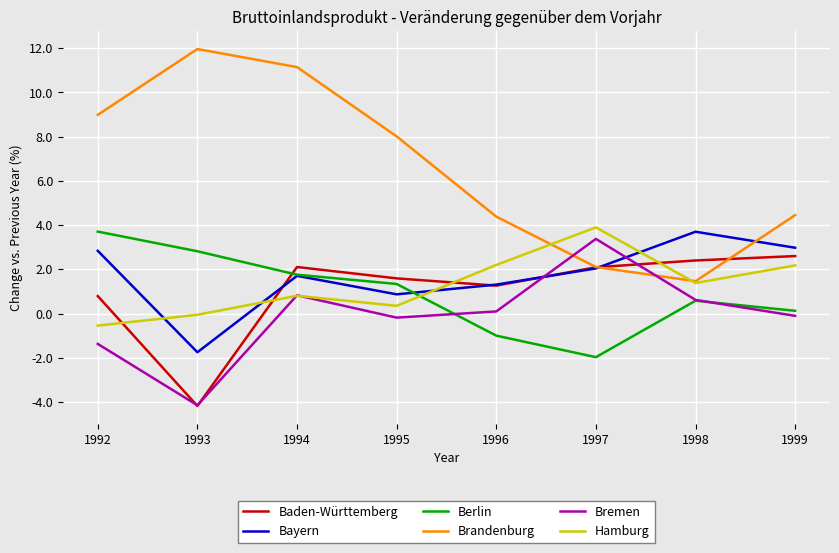

What is the difference between the second highest and second lowest values in the Berlin series?

3.8